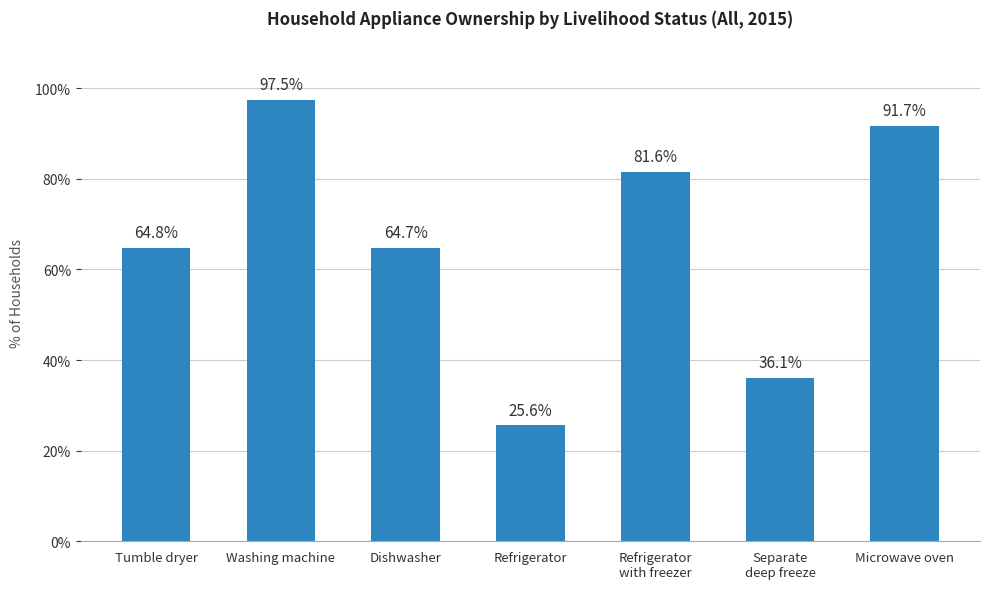

Reading left to right, what are all the values shown in this chart?

64.8	97.5	64.7	25.6	81.6	36.1	91.7